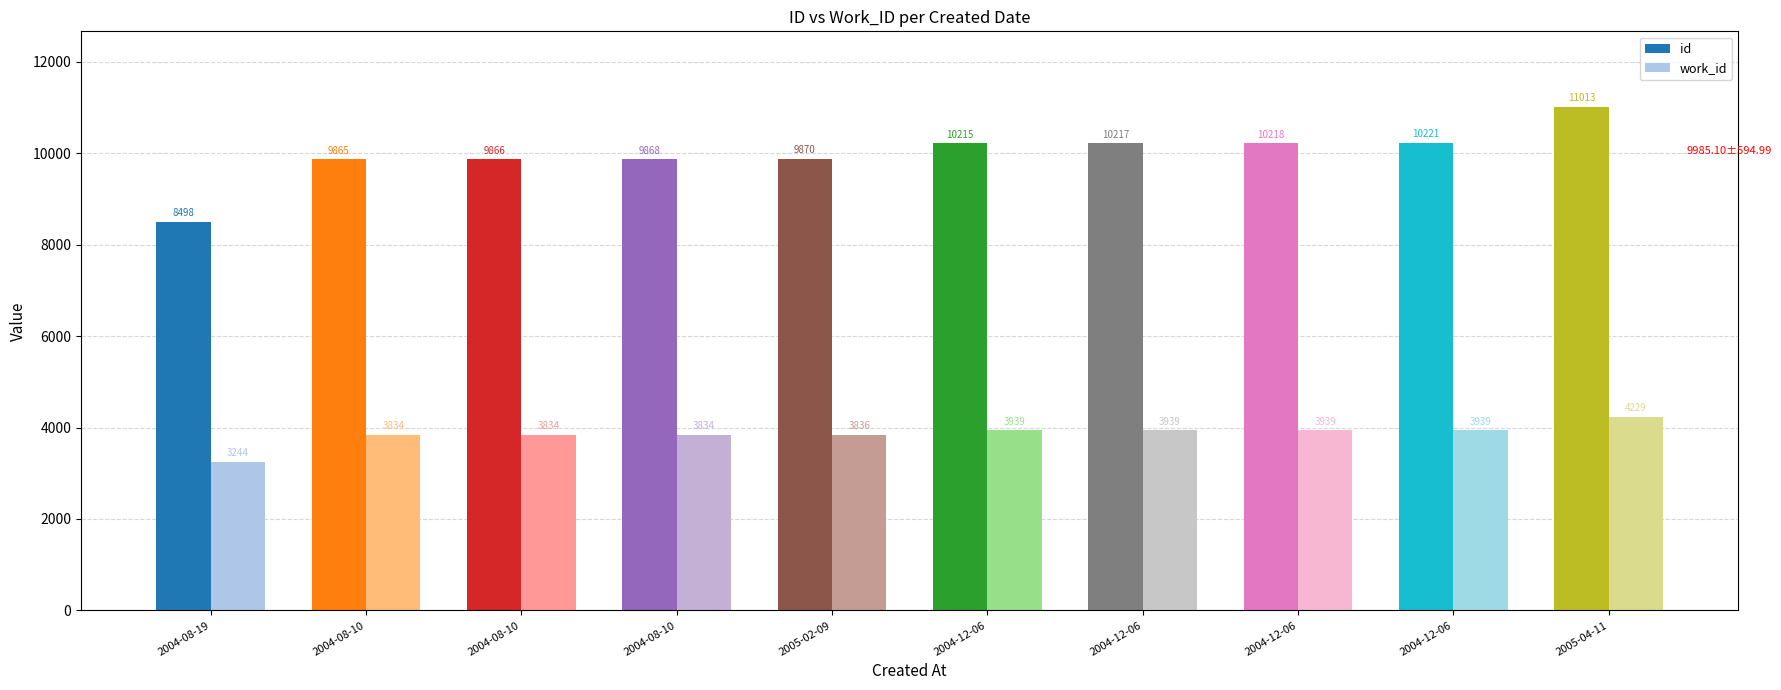

What are all the series names shown in the legend?

id, work_id